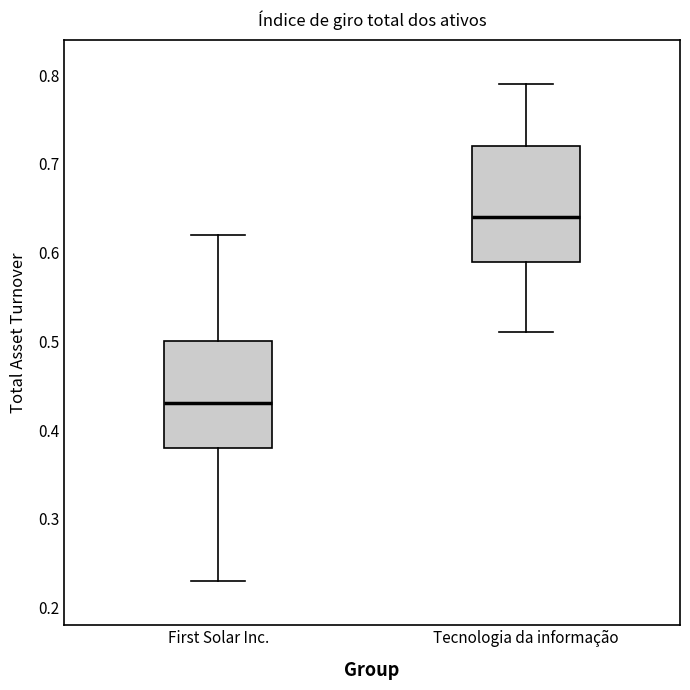

Which box is the tallest, from its lower edge to its upper edge?

Tecnologia da informação